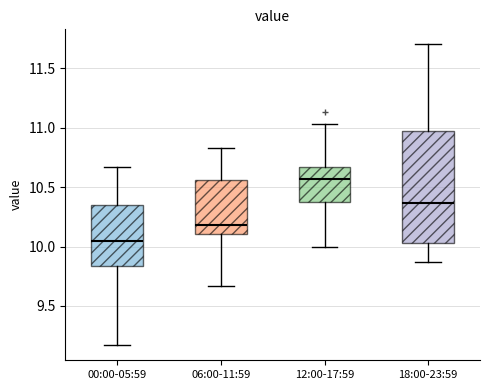

Which box's median line is the lowest?

00:00-05:59